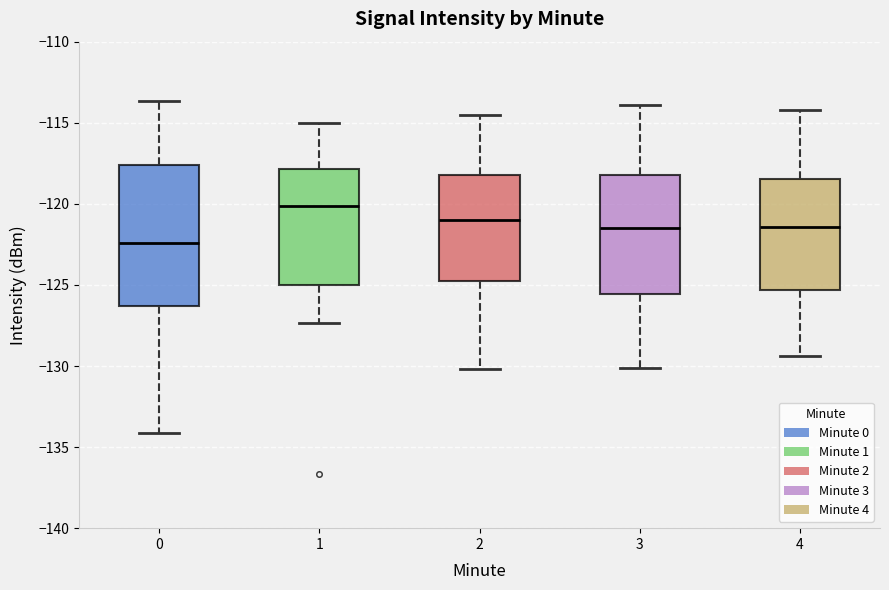

Where does the upper whisker of the box at x = 3 end on the y-axis? The values are not printed on the chart, so give them approximately, as read against the axis.

-114.0